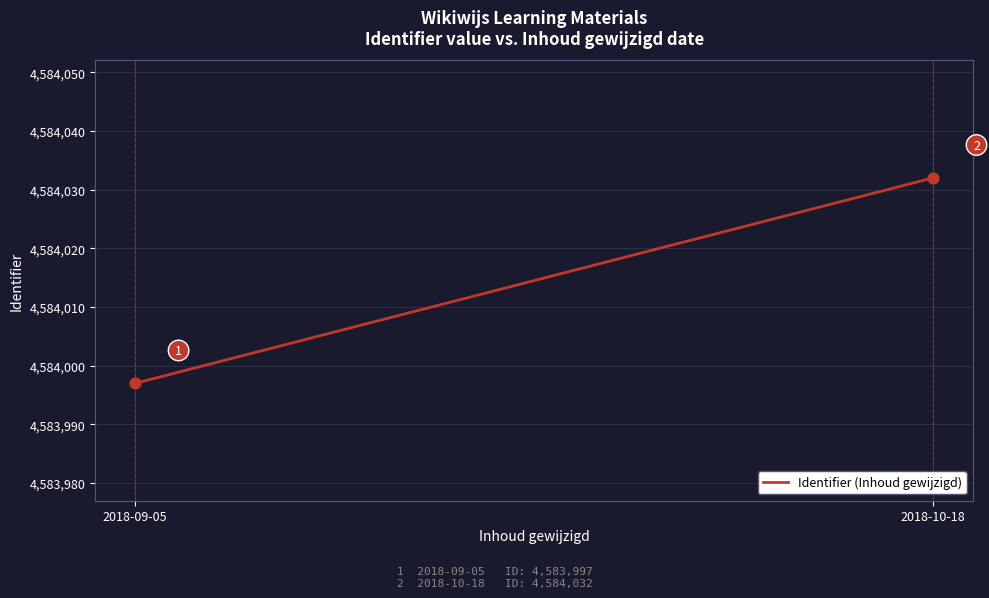

What Y value in the scatter plot is closest to 4584014?

4583997